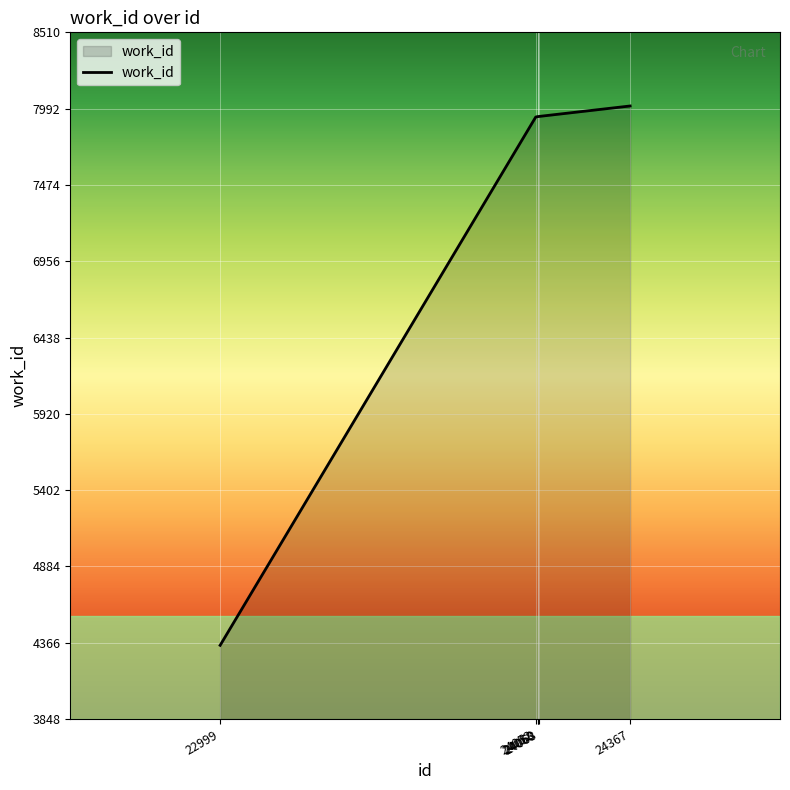

Read the value at 24058, to the nearest 50.

7950